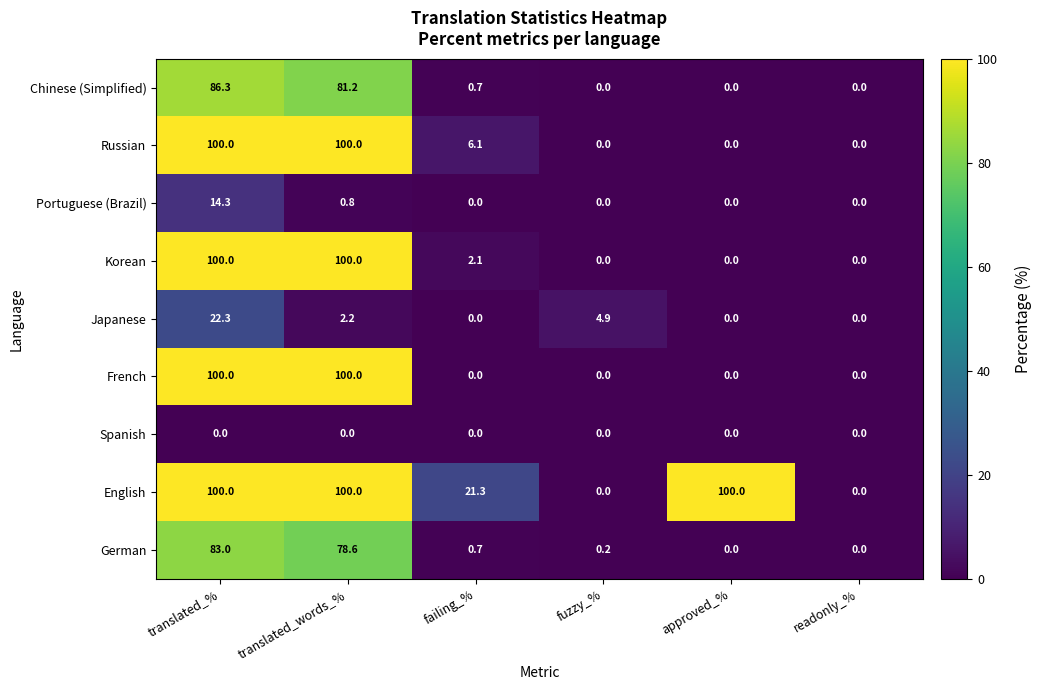

What is the greatest value displayed?

100.0